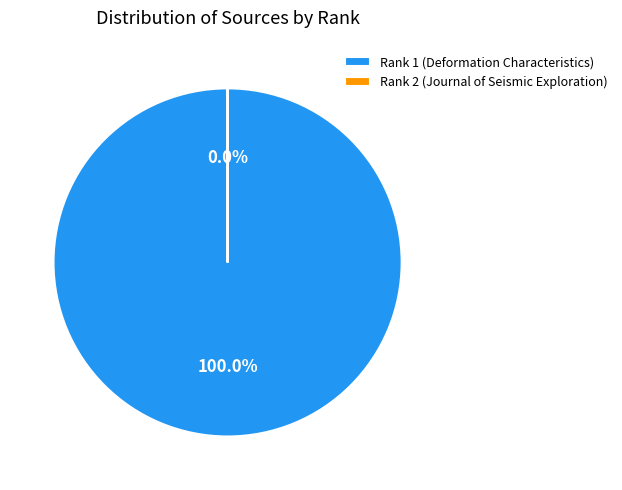

What percentage is the Rank 1 (Deformation Characteristics) slice, to the nearest percent?

100%